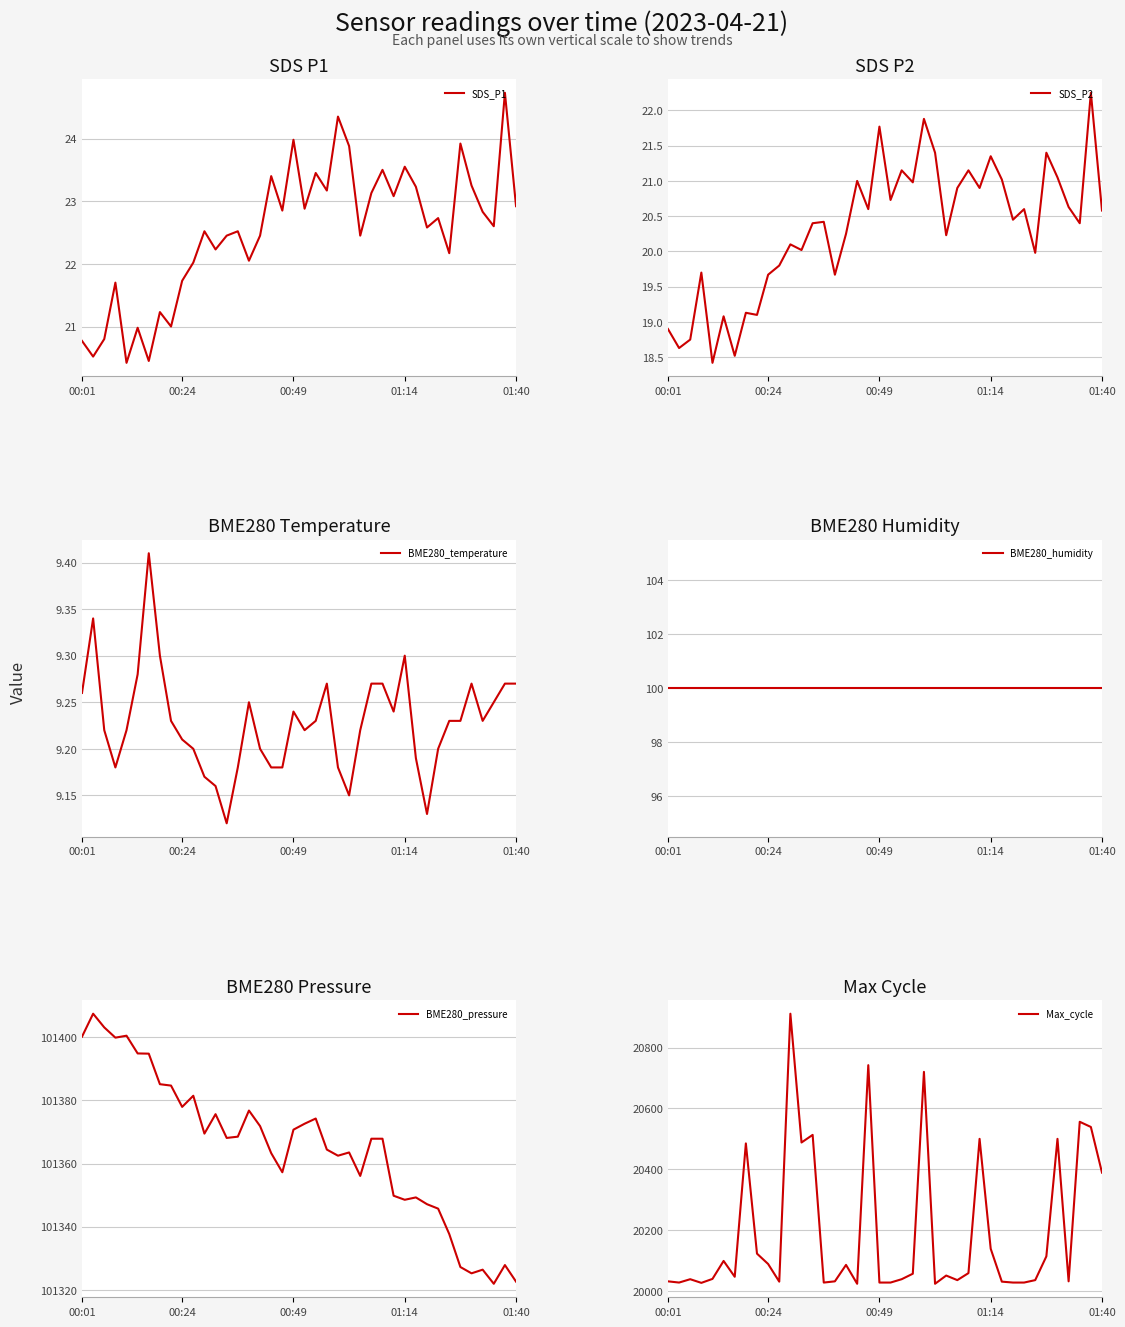

True or false: BME280_pressure has a value of 101325.2 at 35.

True